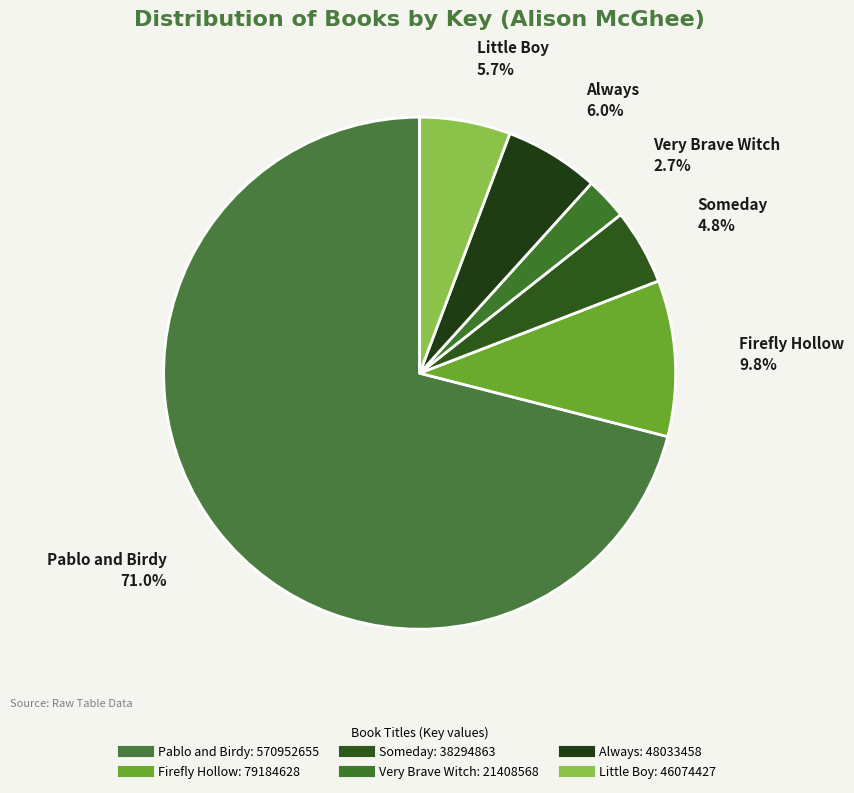

The Firefly Hollow slice represents 19% of the pie. True or false?

False